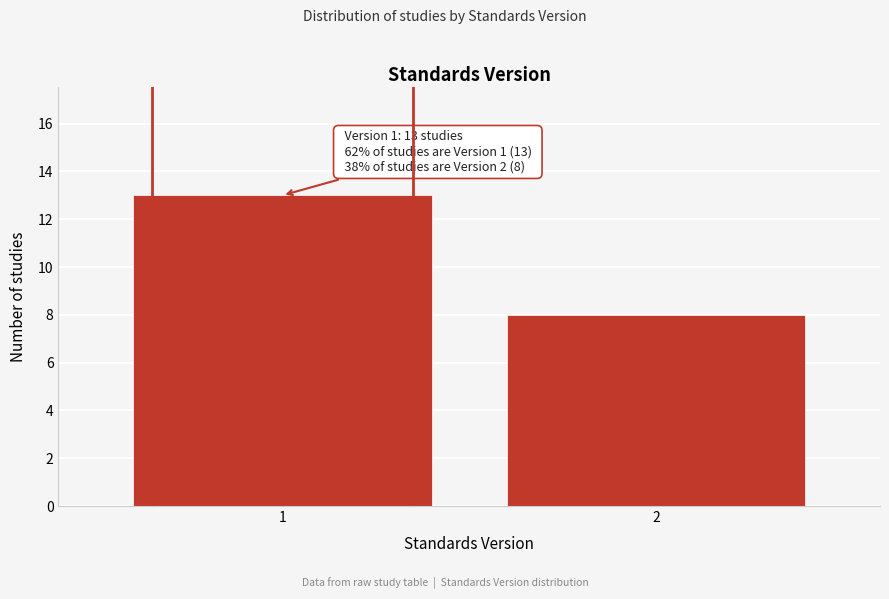

Reading right to left, transcribe all the data shown in this chart.

8	13